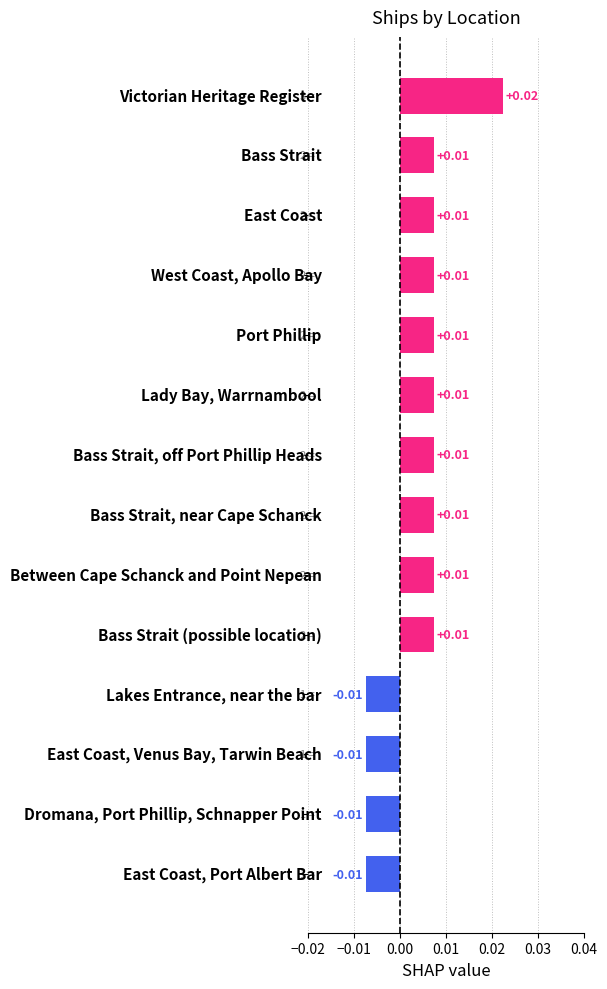

Are the bars horizontal?

Yes